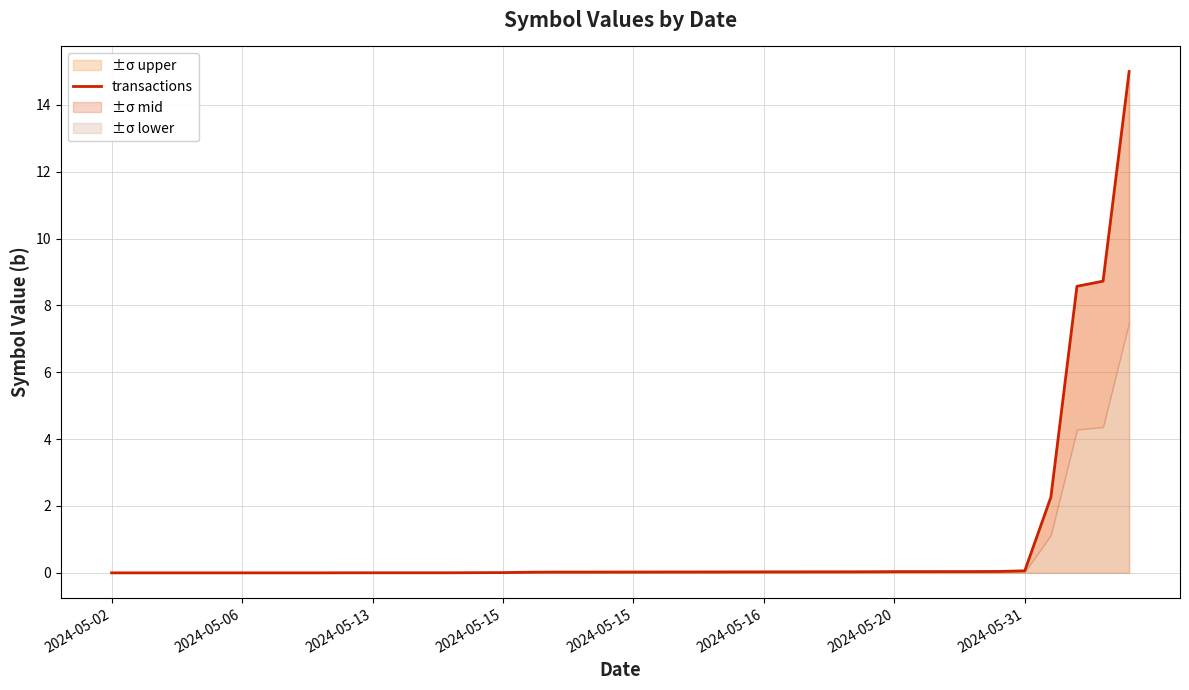

What is the greatest value displayed?

15.0